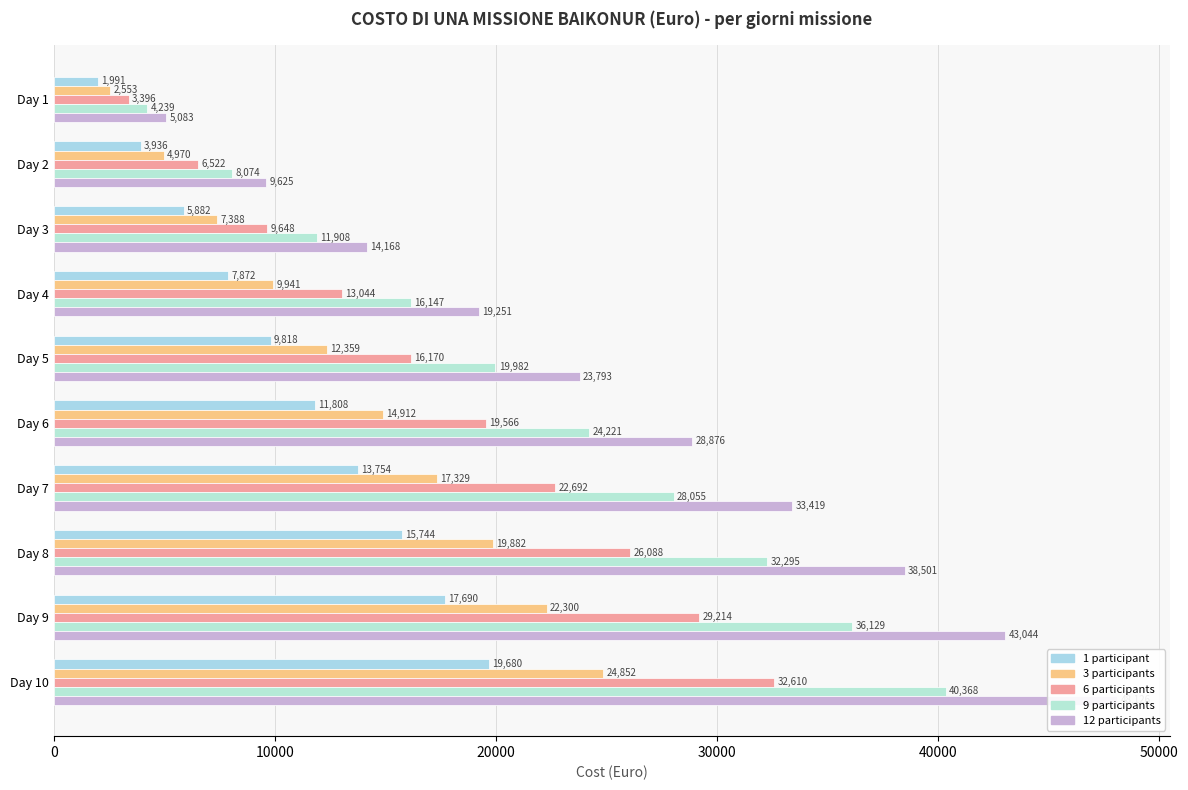

List the series in order of their peak value, lowest first.

1 participant, 3 participants, 6 participants, 9 participants, 12 participants